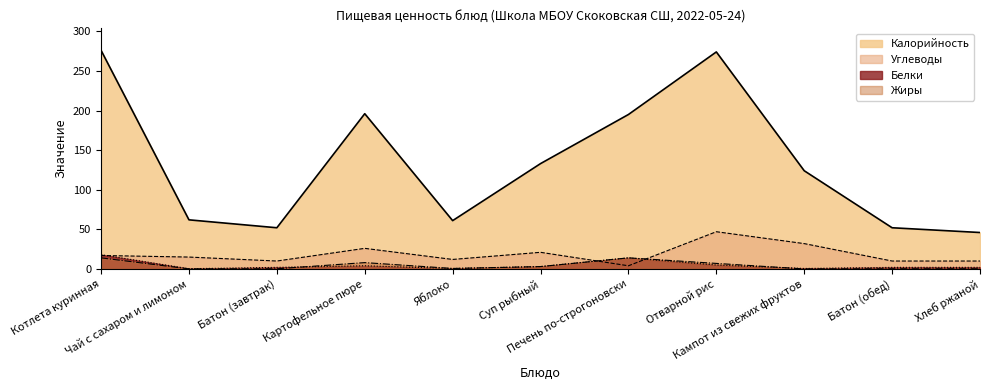

True or false: Жиры and Калорийность cross at least once.

False